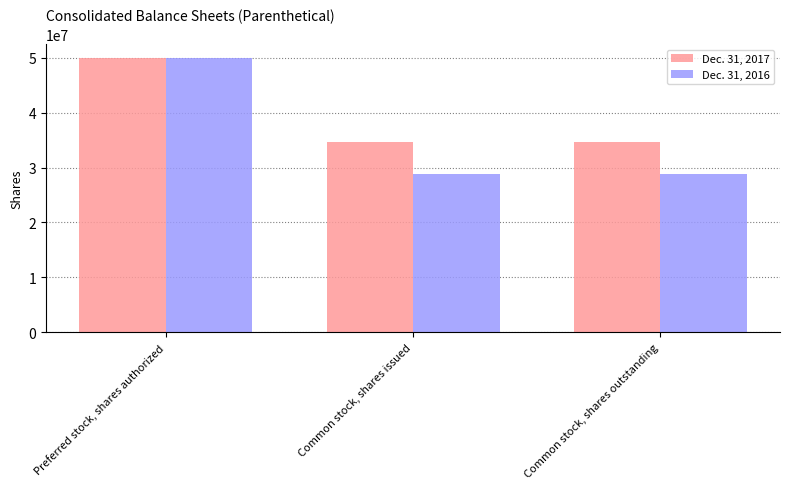

Rank the series by their average value, from lowest to highest.

Dec. 31, 2016, Dec. 31, 2017